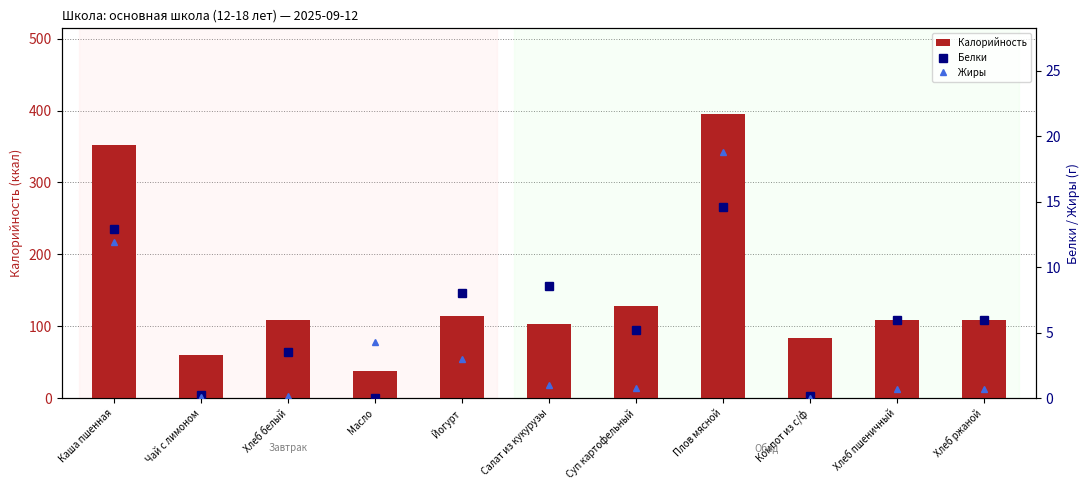

Where does the Калорийность series first go above 108?

Каша пшенная